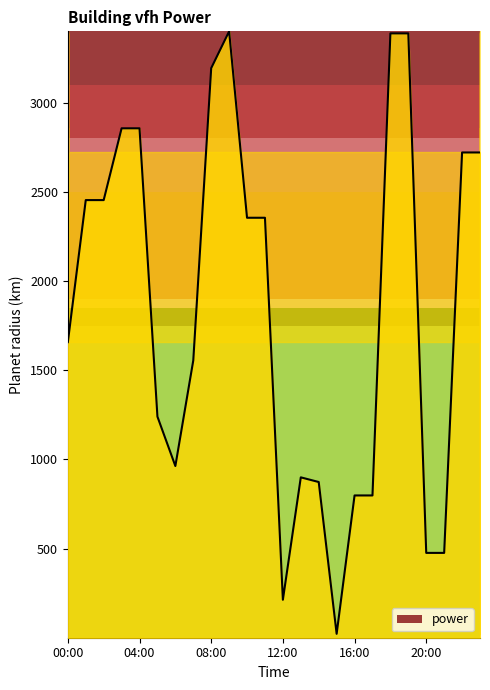

What is the difference between the second highest and minimum values?

3366.6